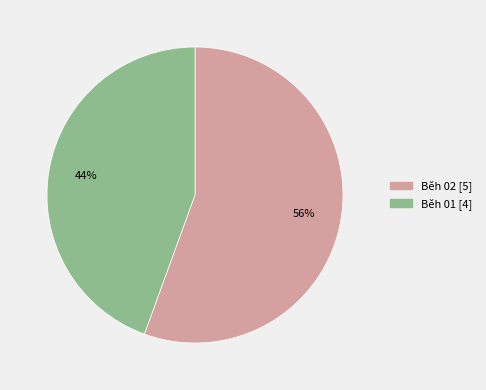

Which slice represents more than half of the pie?

Běh 02